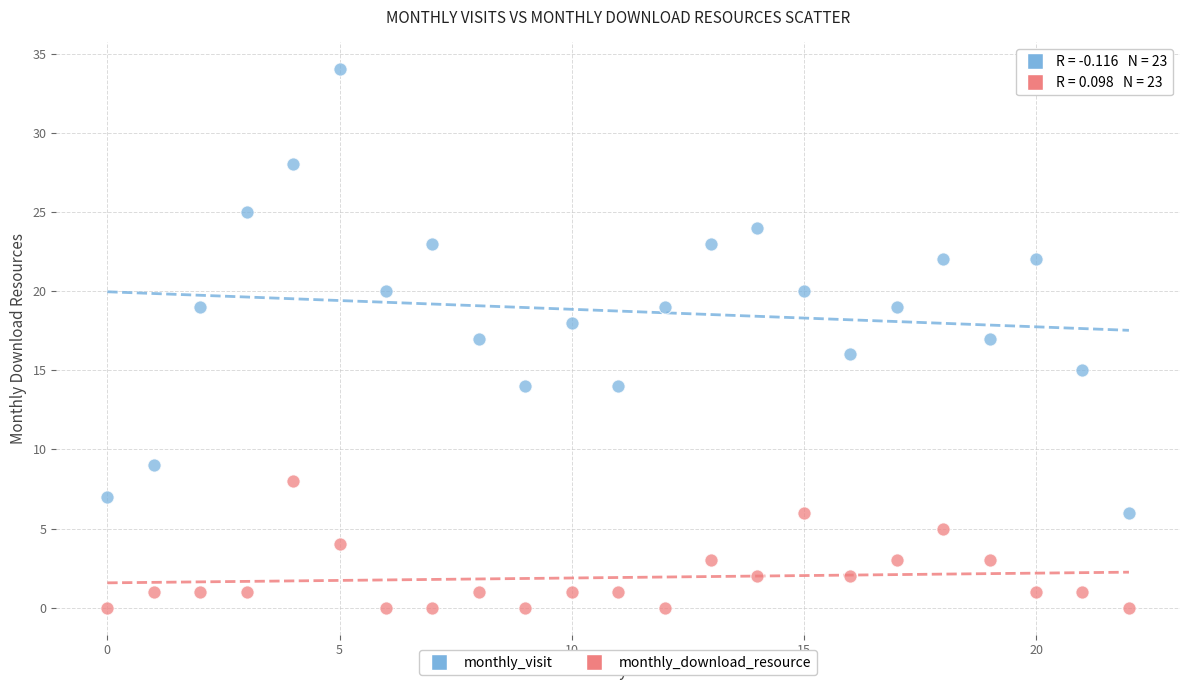

Which series has the largest Y range (max minus min)?

monthly_visit